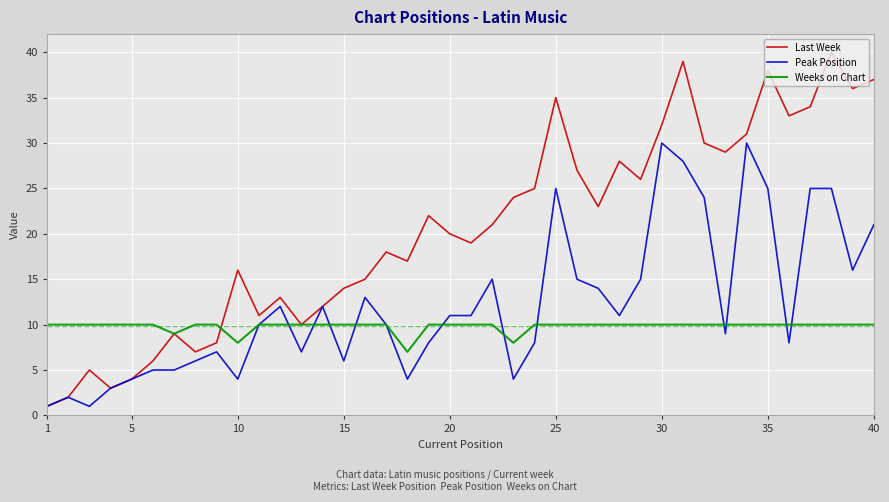

What is the greatest value displayed?

40